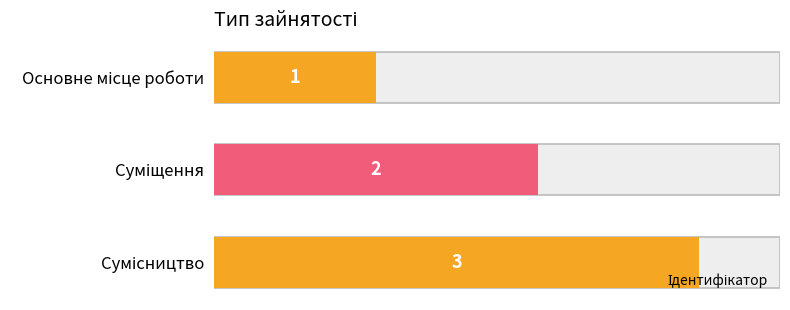

What is the difference between the maximum and minimum values?

2